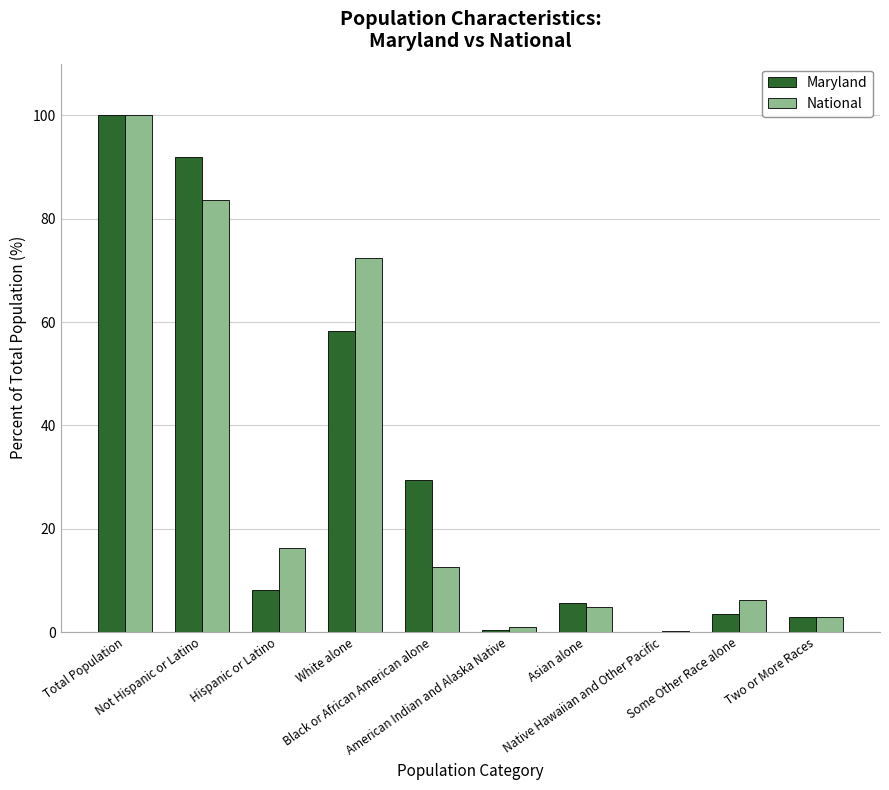

What is the sum of all Maryland values?

300.0